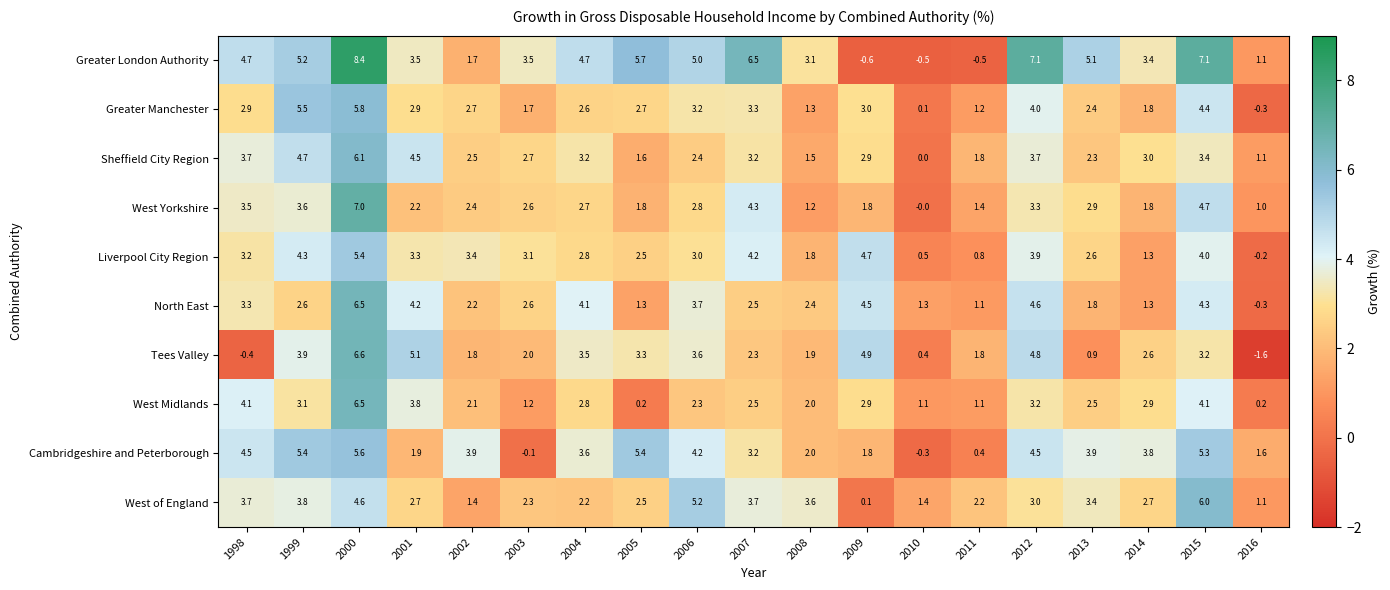

The West of England series shows 7.1 at 2006. True or false?

False